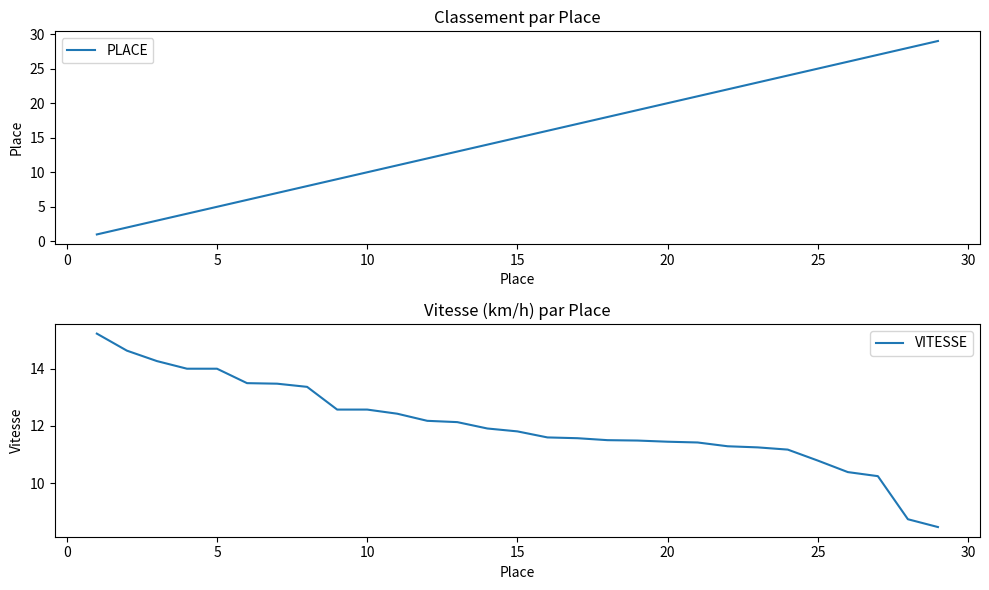

What is the minimum value for VITESSE?

8.5